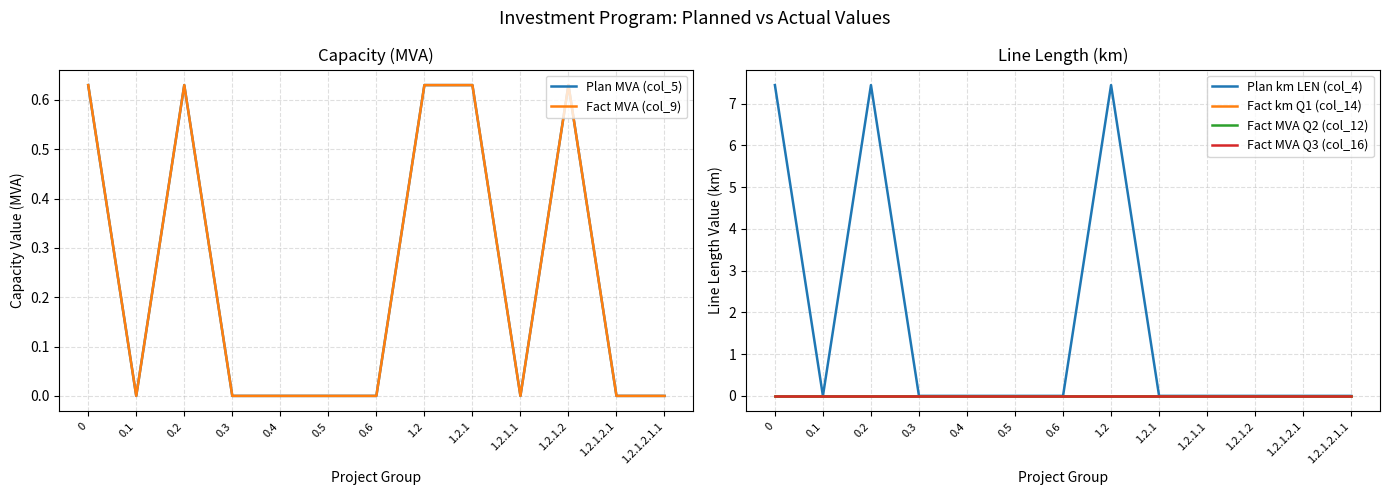

Which has a higher value, 1.2.1.2 or 0.5?

1.2.1.2